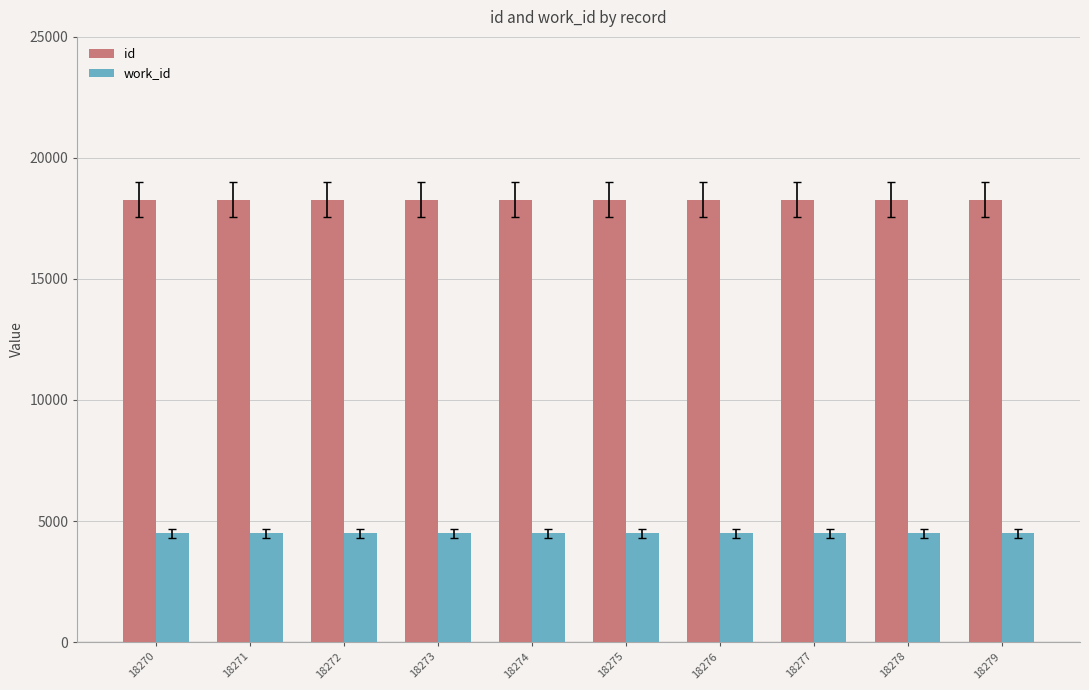

Rank the series at 18270 from lowest to highest value.

work_id, id